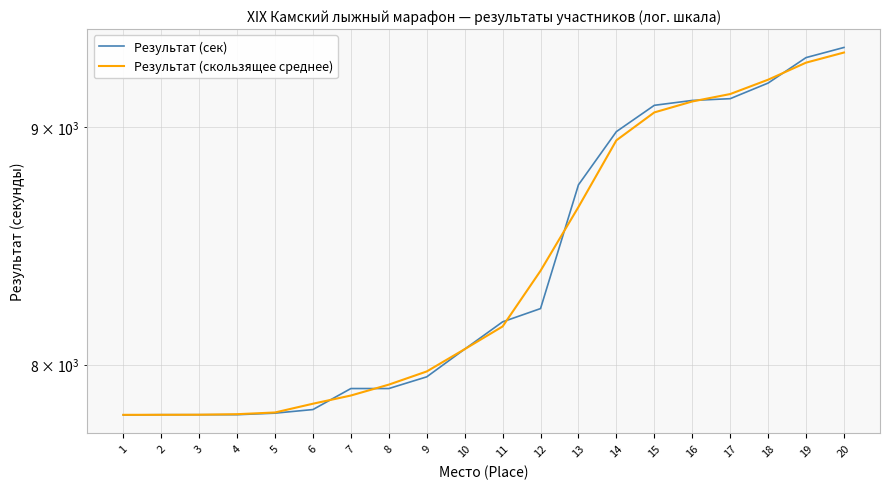

Which series has the largest range (max minus min)?

Результат (сек)